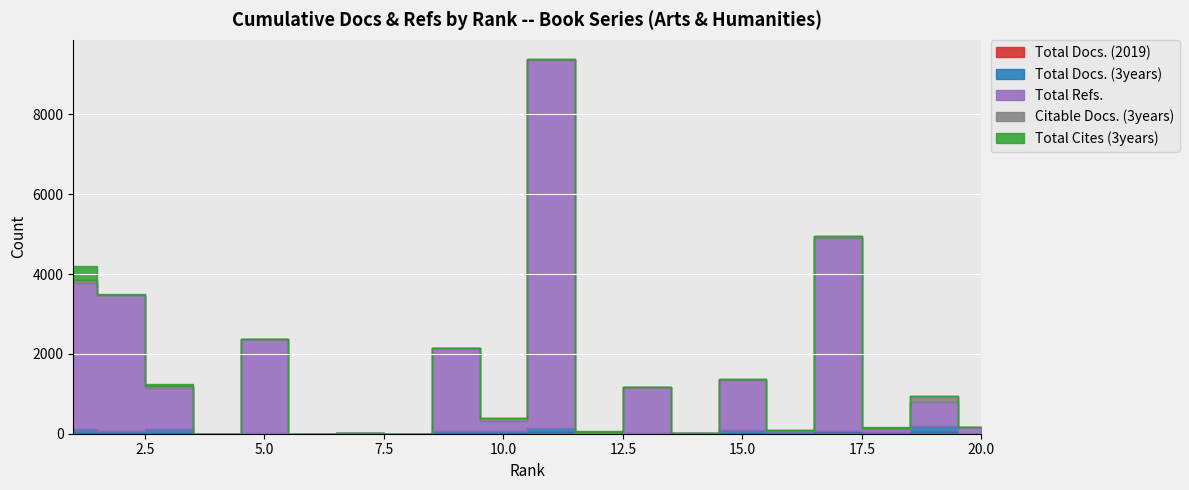

What is the total value across all series at 11?

9398